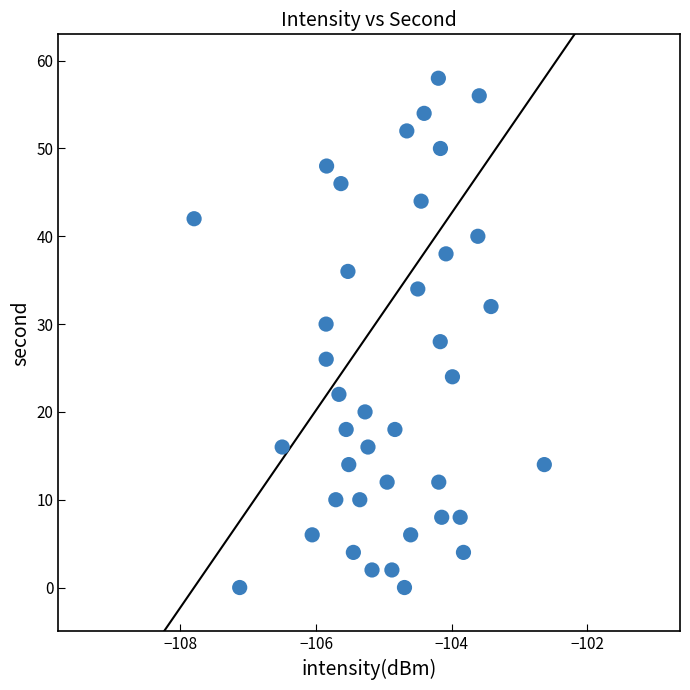

What is the range of Y values (max minus min)?

58